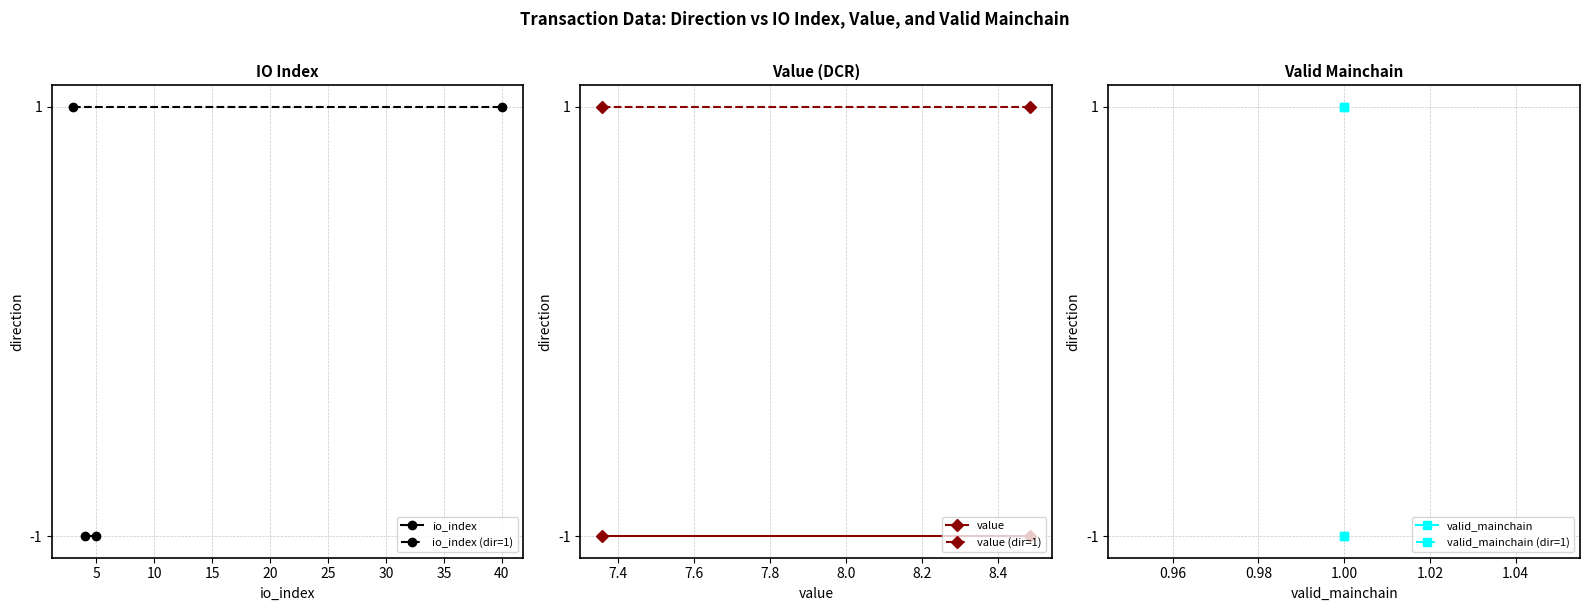

The io_index (dir=1) series shows 2 at 0. True or false?

False